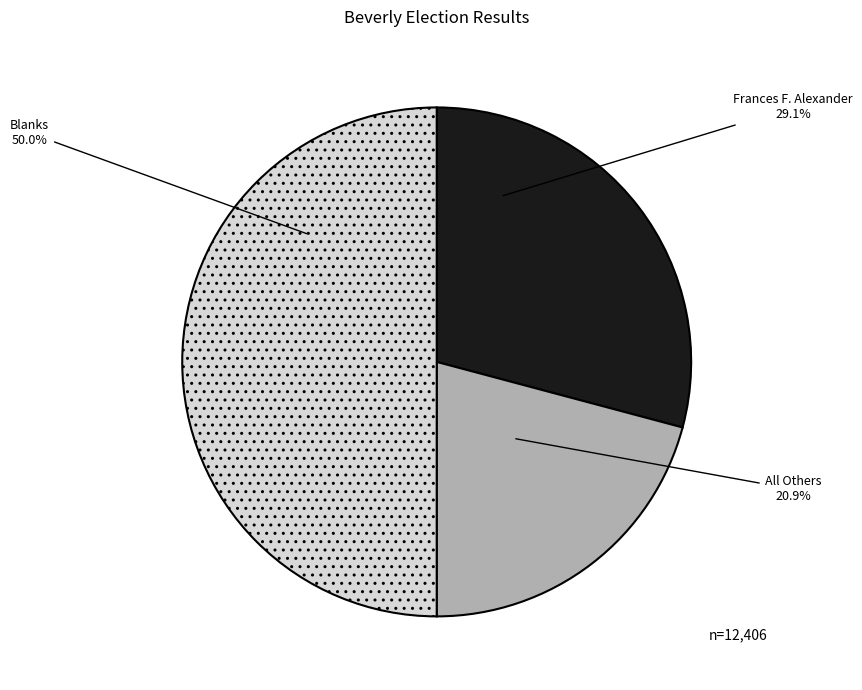

To the nearest percent, what is the combined percentage of All Others and Frances F. Alexander?

50%